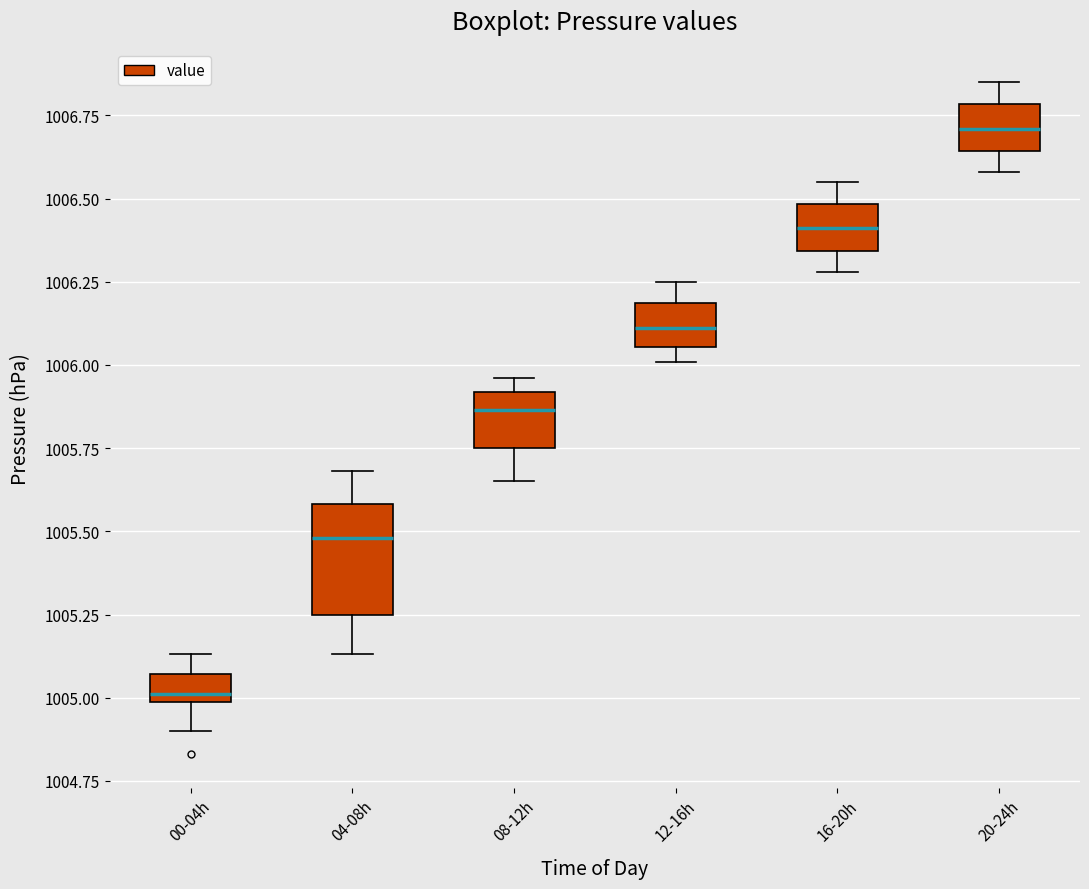

Reading left to right, transcribe this box plot: for each box, give where its median line is, the range the box spans, and where its two whiskers end, as read against the y-axis. The values are not printed on the chart, so give them approximately, as read against the axis.

00-04h: median 1005.00 (just above the box's lower edge), box 1005.00 to 1005.05, whiskers 1004.90 to 1005.15
04-08h: median 1005.50, box 1005.25 to 1005.60, whiskers 1005.15 to 1005.70
08-12h: median 1005.85, box 1005.75 to 1005.90, whiskers 1005.65 to 1005.95
12-16h: median 1006.10, box 1006.05 to 1006.20, whiskers 1006.00 to 1006.25
16-20h: median 1006.40, box 1006.35 to 1006.50, whiskers 1006.30 to 1006.55
20-24h: median 1006.70, box 1006.65 to 1006.80, whiskers 1006.60 to 1006.85